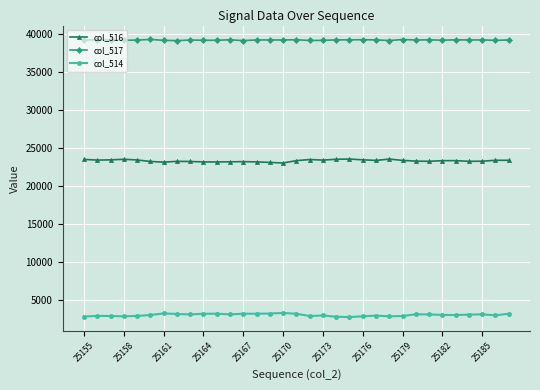

At how many categories does at least one series exceed 6051?

33